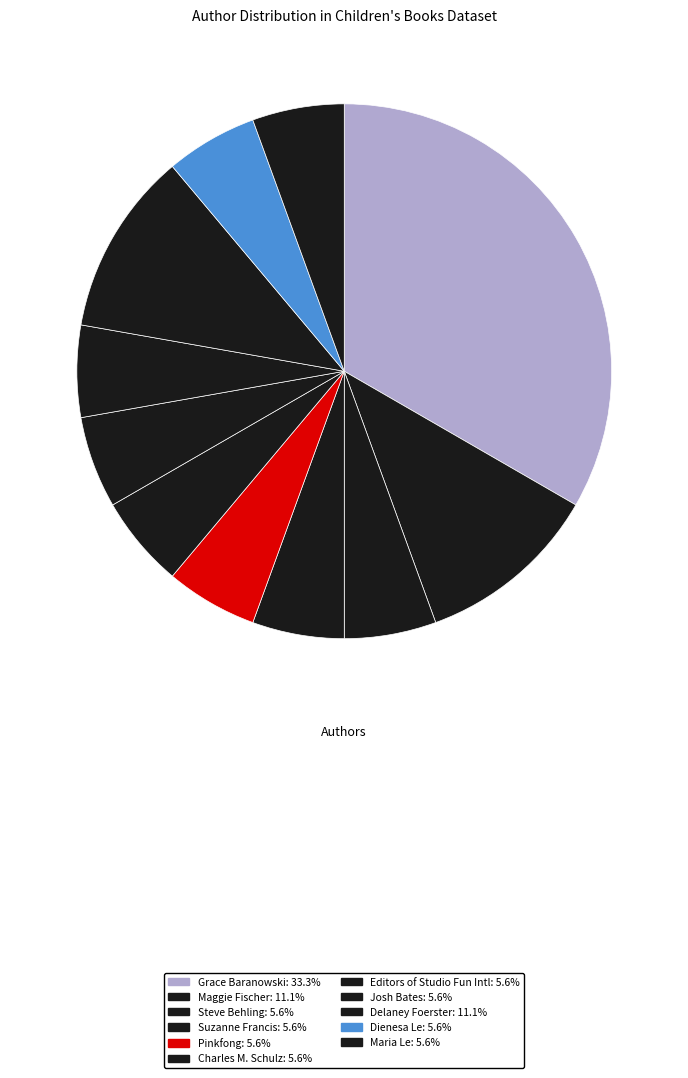

How many segments does this pie chart have?

11